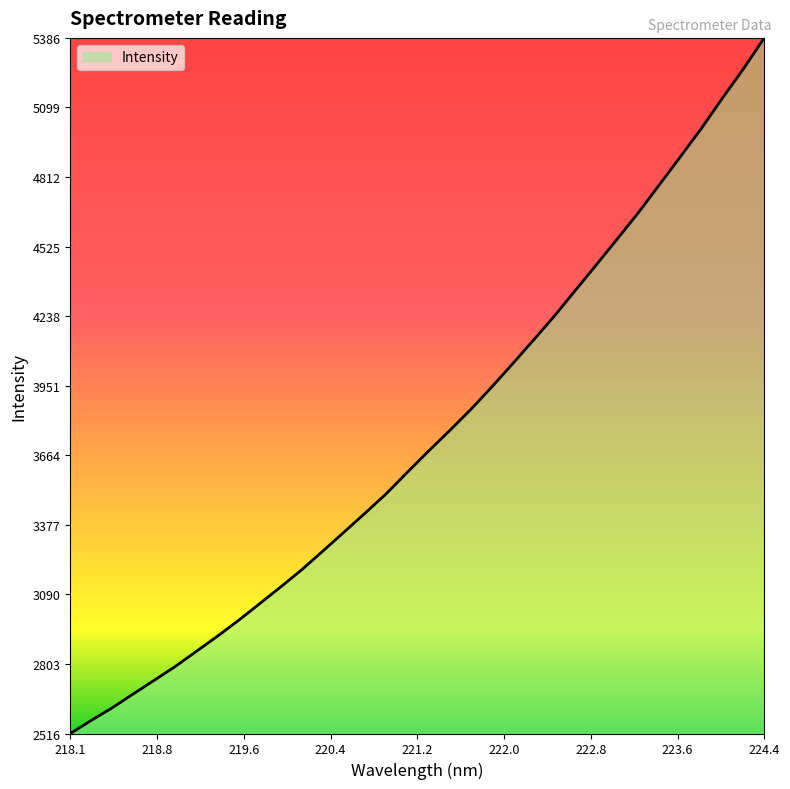

What is the difference between the maximum and minimum values?

2870.7